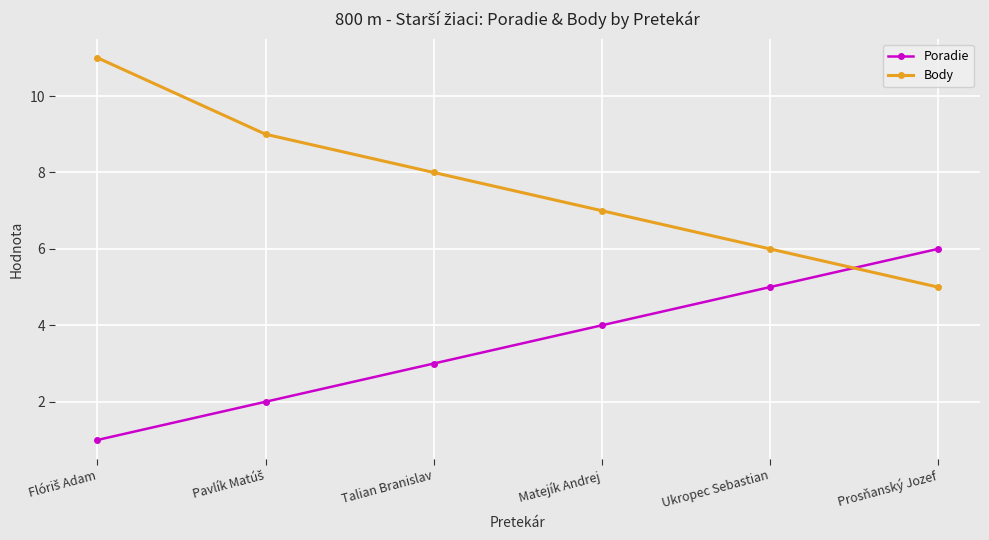

What is the maximum value shown in the chart?

11